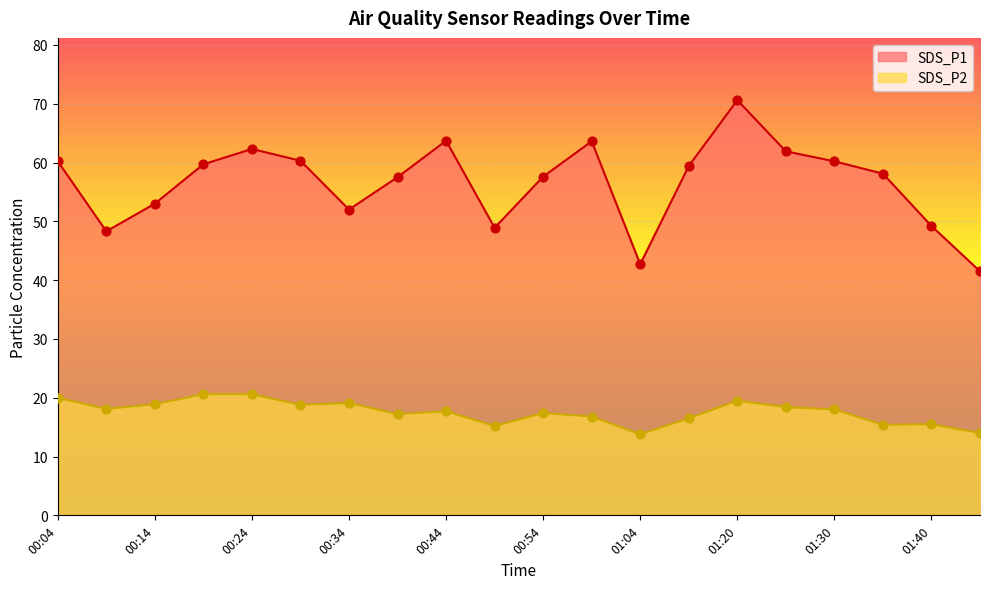

At which category is the sum across all series the highest?

01:20